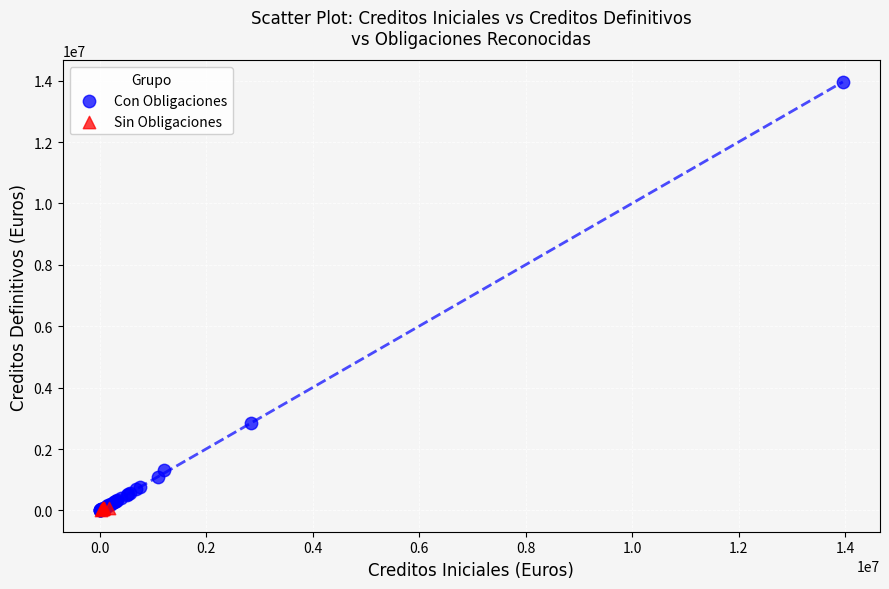

Which series has the largest Y range (max minus min)?

Con Obligaciones